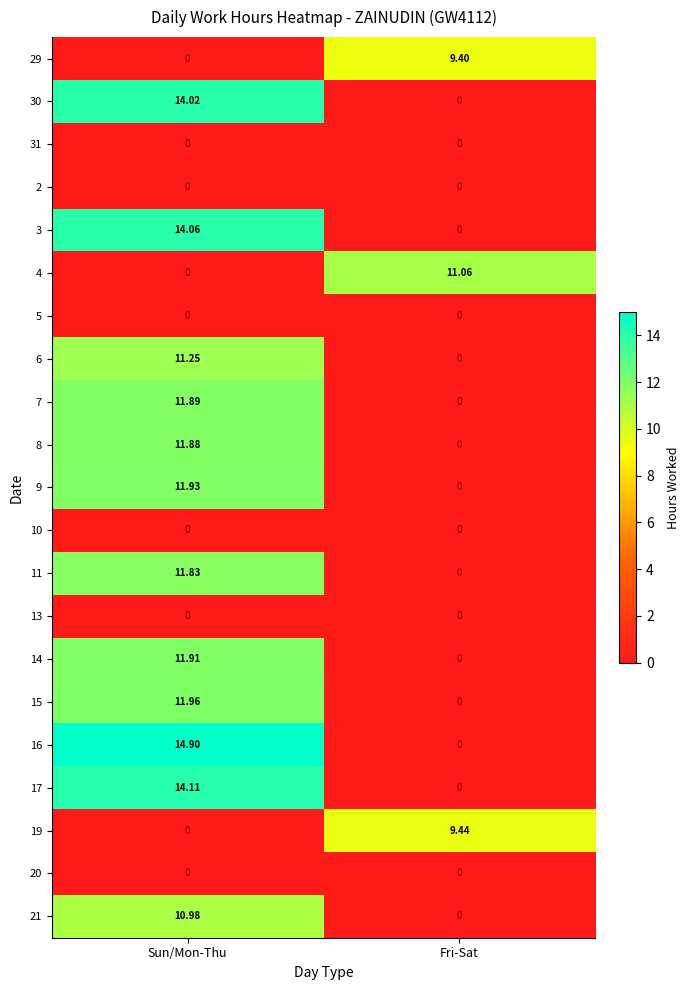

Is the value of 7 at Sun/Mon-Thu greater than the value of 9 at Fri-Sat?

Yes